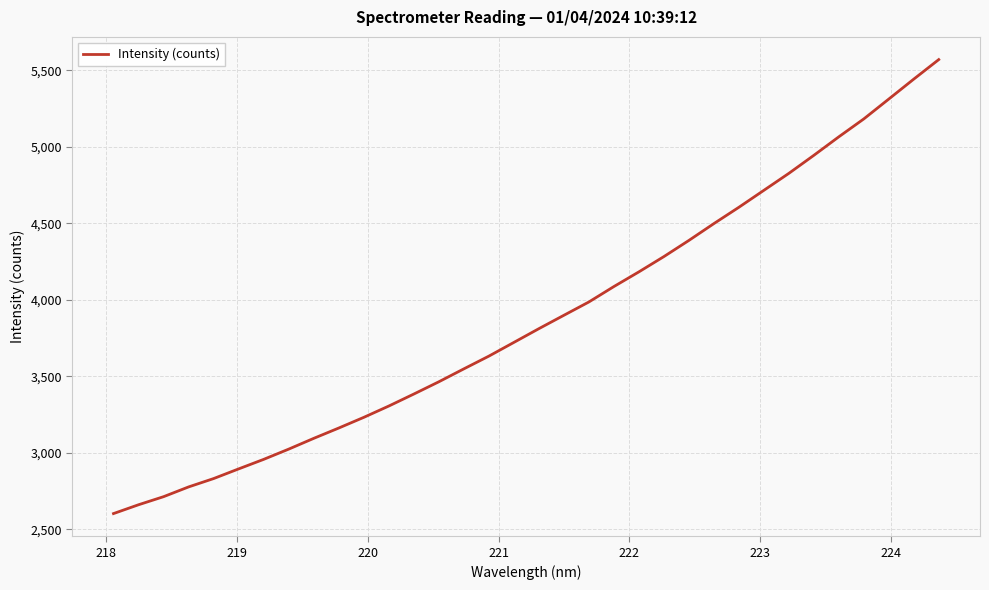

What is the greatest value displayed?

5571.2